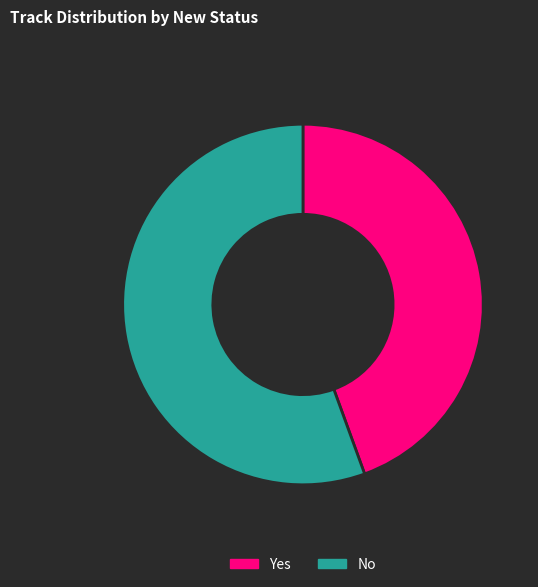

Is the sum of Yes and No greater than half?

Yes